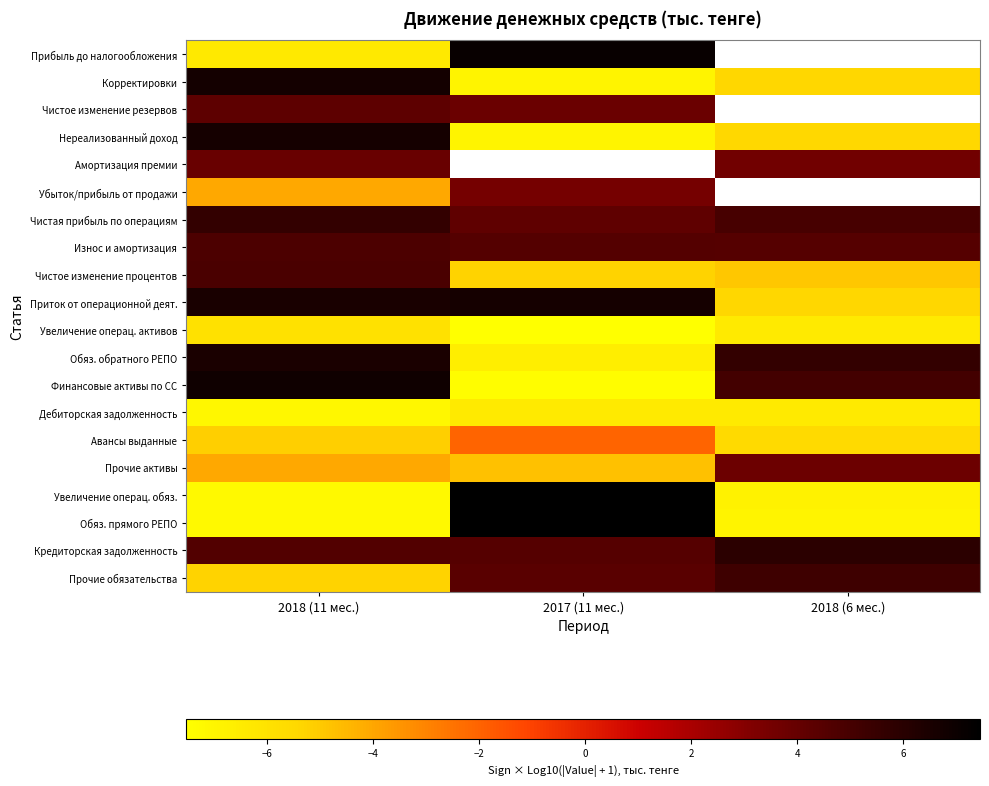

What is the total value across all series at 2018 (11 мес.)?

9.2